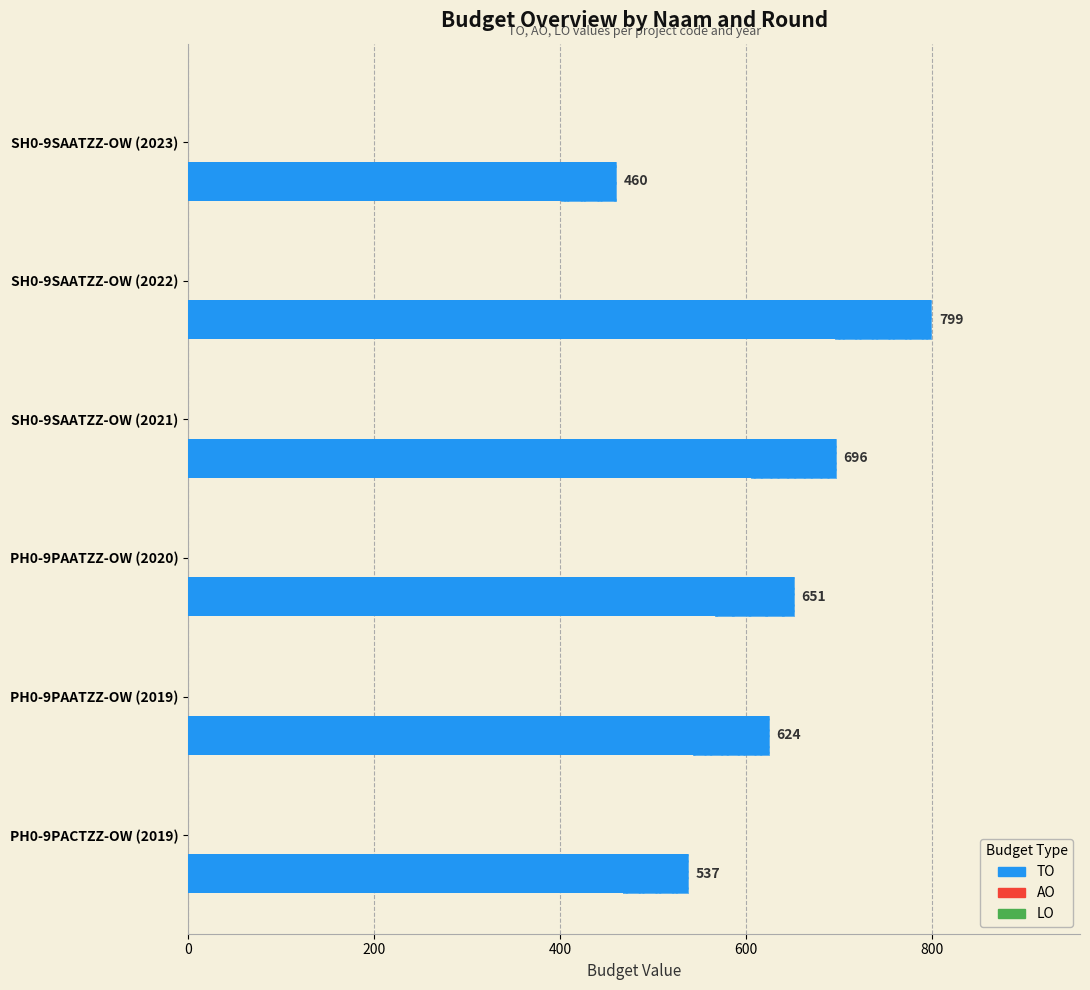

Which series has the widest spread of values?

TO